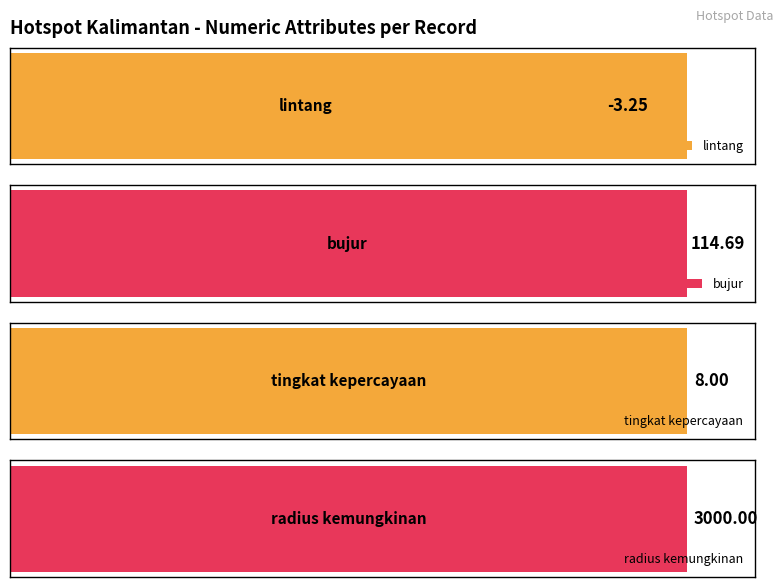

What are all the series names shown in the legend?

lintang, bujur, tingkat kepercayaan, radius kemungkinan